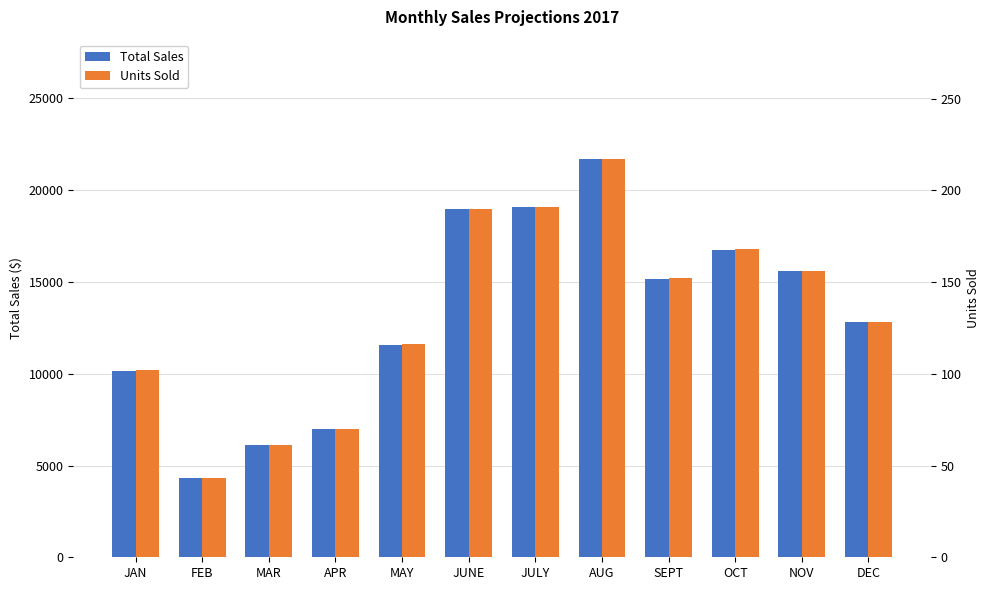

Which series has the largest total across all categories?

Total Sales